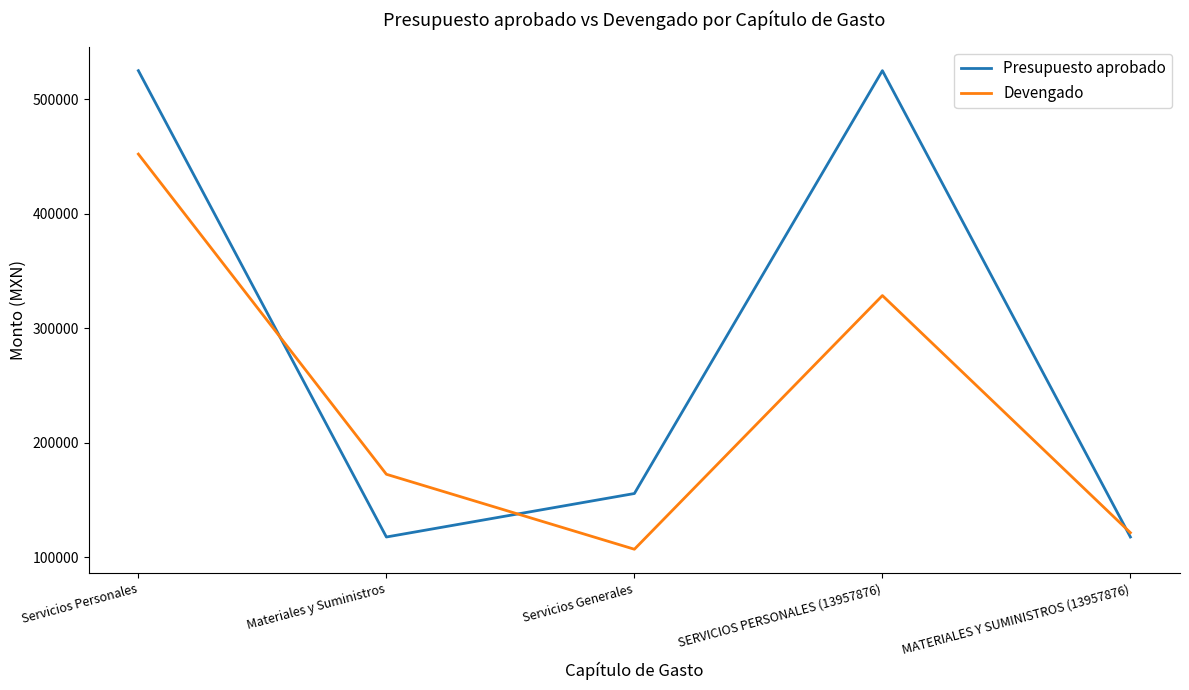

Reading right to left, what are all the values shown in this chart?

Presupuesto aprobado: MATERIALES Y SUMINISTROS (13957876)=117499.9	SERVICIOS PERSONALES (13957876)=525000.0	Servicios Generales=155500.0	Materiales y Suministros=117499.9	Servicios Personales=525000.0
Devengado: MATERIALES Y SUMINISTROS (13957876)=121251.4	SERVICIOS PERSONALES (13957876)=328485.5	Servicios Generales=106813.3	Materiales y Suministros=172315.3	Servicios Personales=452101.2